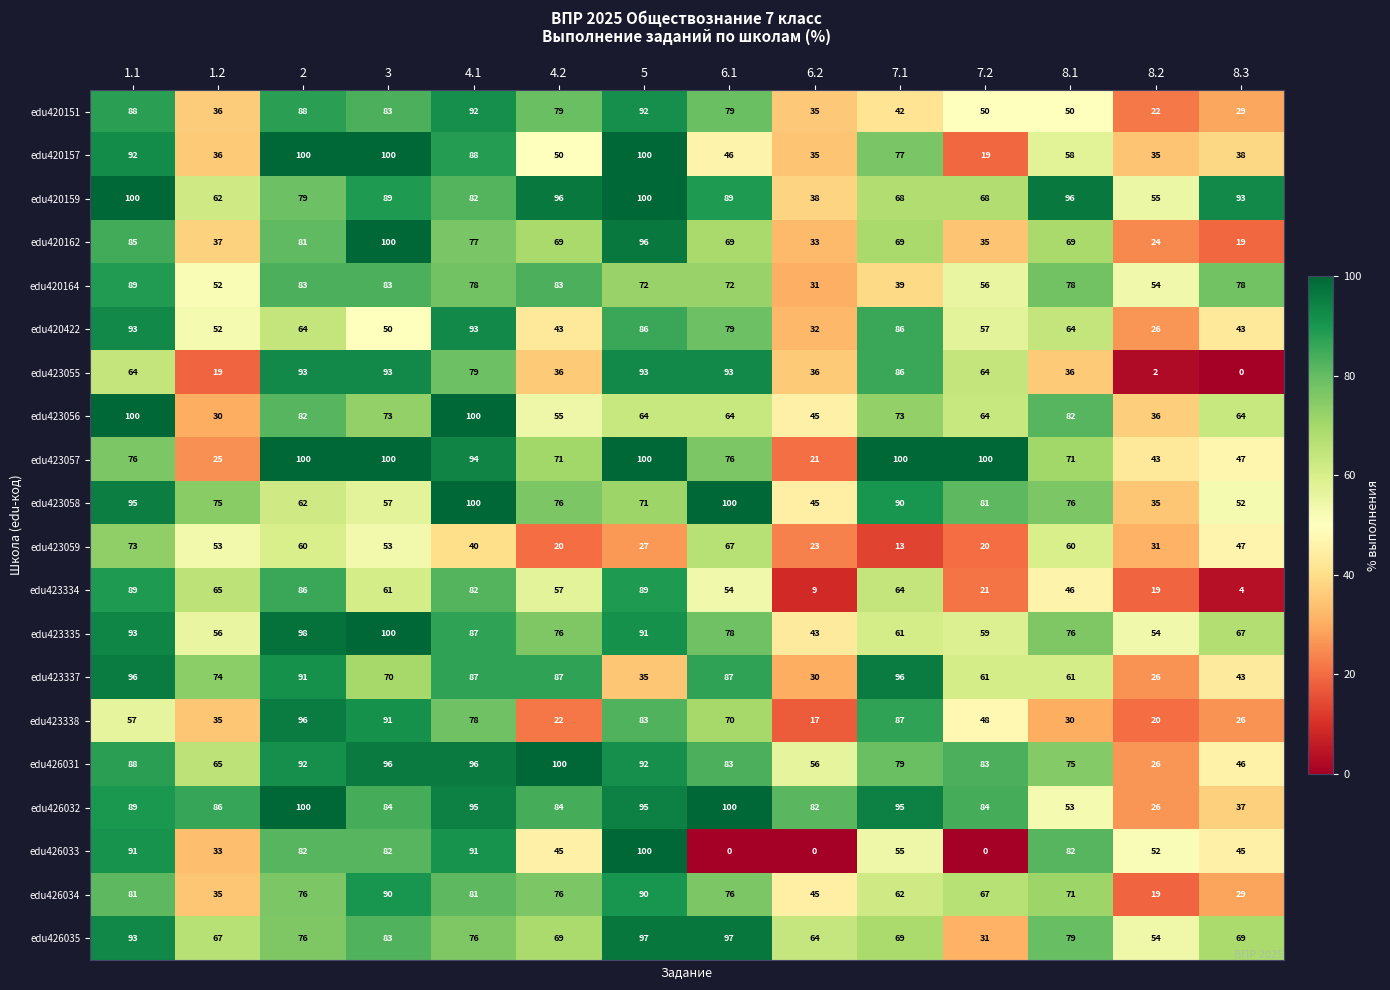

True or false: edu423057 has a value of 119 at 6.1.

False